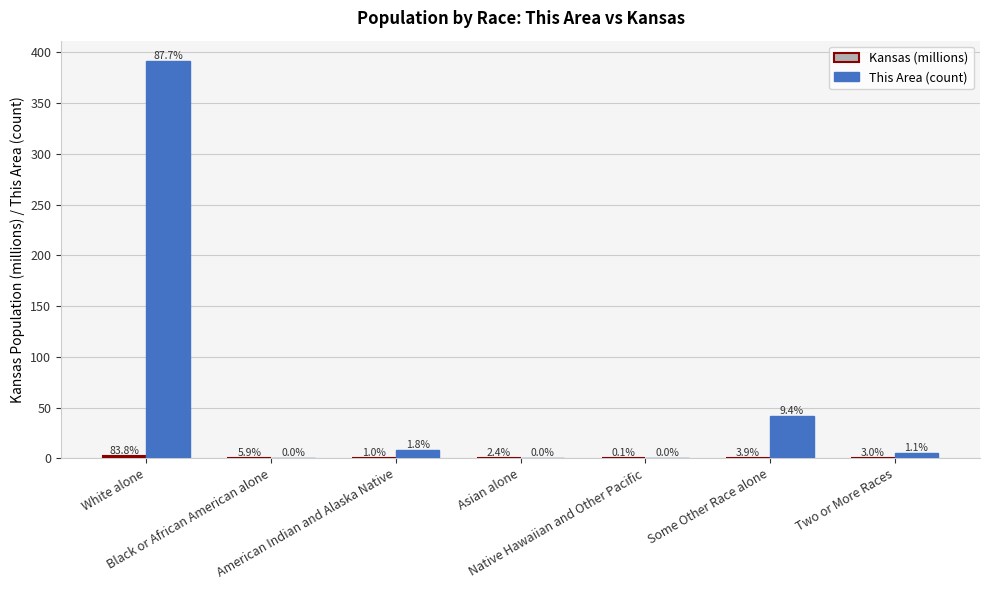

What is the difference between the Kansas (millions) values at Some Other Race alone and White alone?

2.3